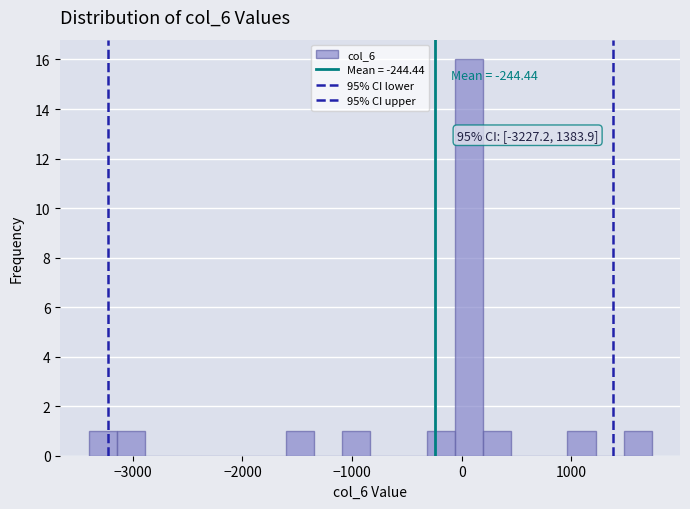

Around what value on the x-axis is the tallest bar? Give the approximate position of its centre, as read against the axis.

100